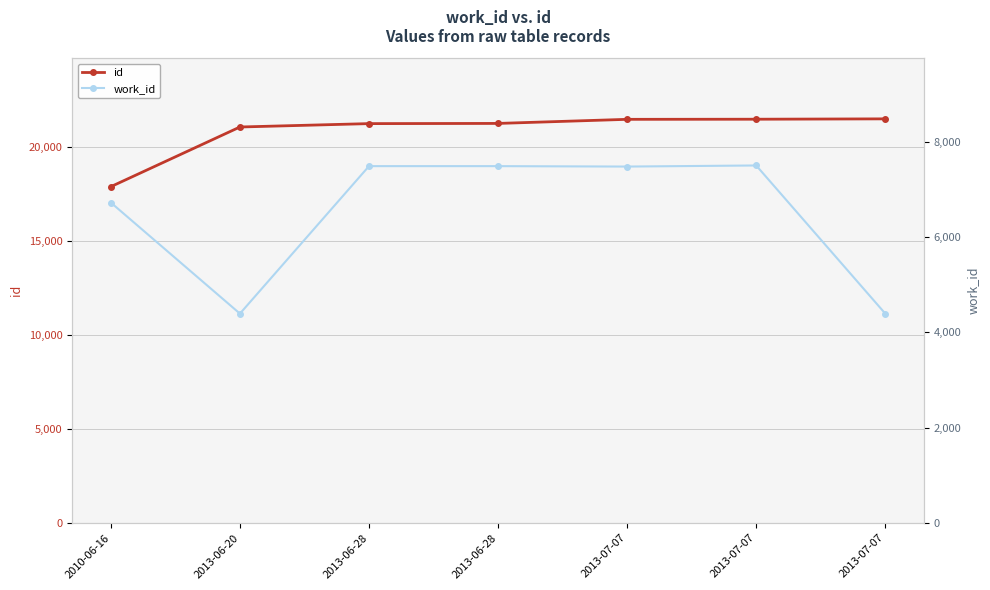

List the labels in order of id value, largest first.

2013-07-07, 2013-07-07, 2013-07-07, 2013-06-28, 2013-06-28, 2013-06-20, 2010-06-16